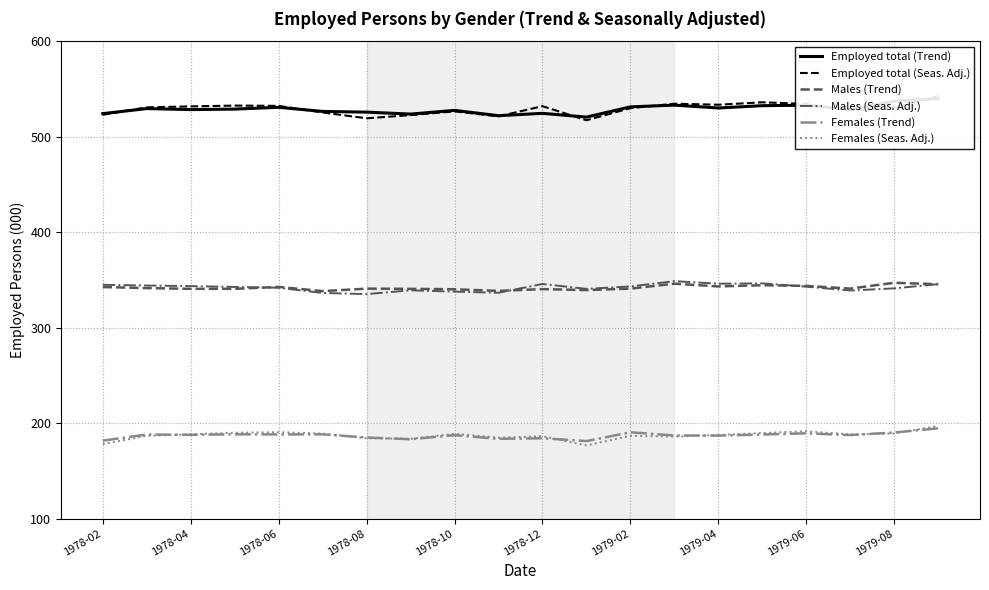

How many distinct data groups are displayed?

6